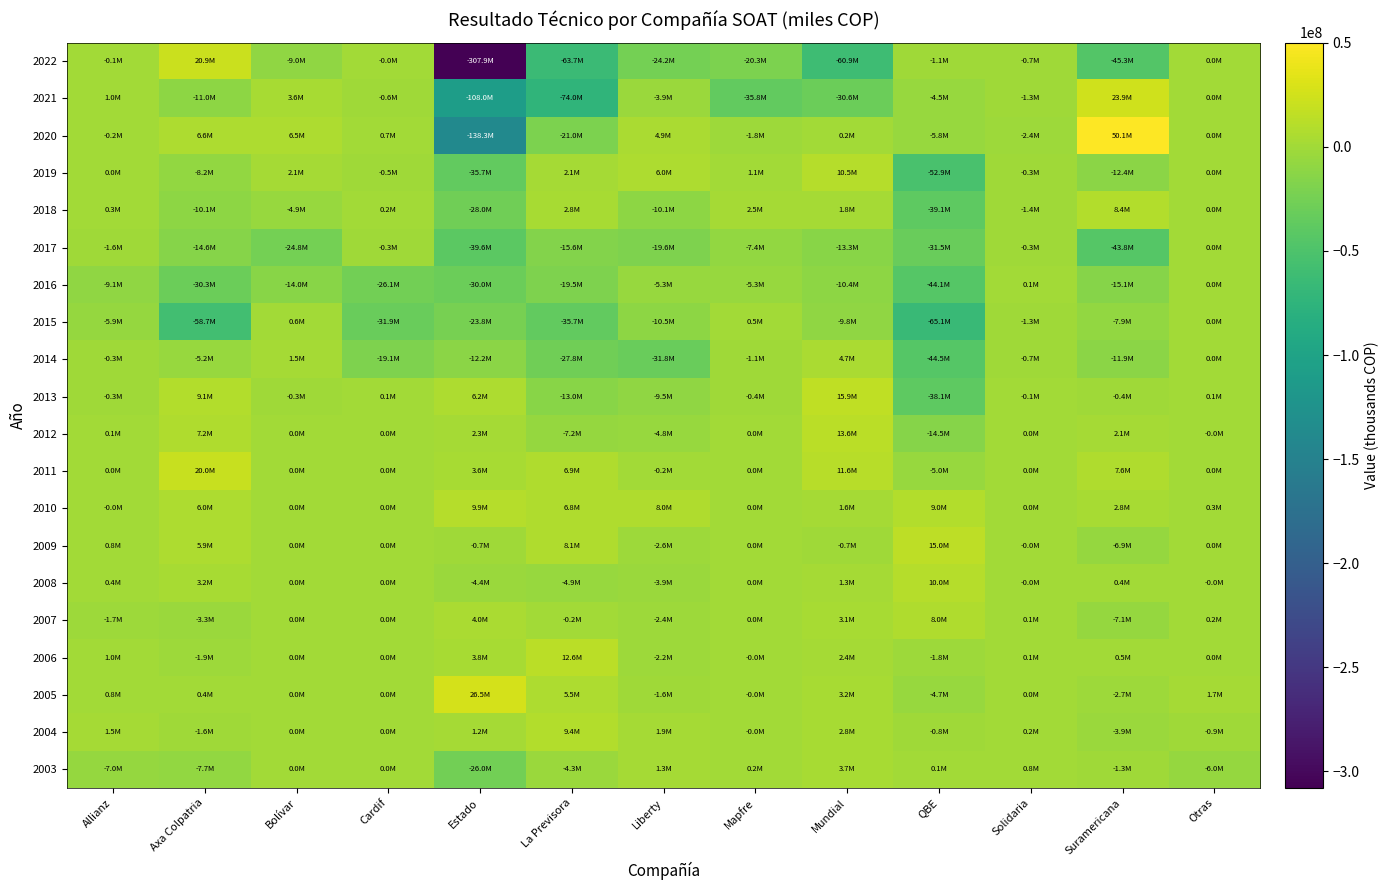

Reading left to right, what are all the values shown in this chart?

2003: Allianz=-7014255.7	Axa Colpatria=-7741402.4	Bolívar=0.0	Cardif=0.0	Estado=-25979213.6	La Previsora=-4344765.7	Liberty=1259893.1	Mapfre=197476.9	Mundial=3748372.2	QBE=116241.8	Solidaria=787838.6	Suramericana=-1325929.7	Otras=-6010754.6
2004: Allianz=1488988.6	Axa Colpatria=-1583225.2	Bolívar=0.0	Cardif=0.0	Estado=1225130.1	La Previsora=9397279.5	Liberty=1875521.8	Mapfre=-4194.3	Mundial=2812175.8	QBE=-824213.8	Solidaria=204522.5	Suramericana=-3927595.4	Otras=-896094.3
2005: Allianz=838845.6	Axa Colpatria=374018.1	Bolívar=0.0	Cardif=0.0	Estado=26490733.5	La Previsora=5508671.8	Liberty=-1592743.9	Mapfre=-1747.2	Mundial=3230056.5	QBE=-4697499.9	Solidaria=1720.1	Suramericana=-2703928.0	Otras=1657343.7
2006: Allianz=1015626.9	Axa Colpatria=-1878805.7	Bolívar=0.0	Cardif=0.0	Estado=3829801.9	La Previsora=12567885.8	Liberty=-2229883.3	Mapfre=-18687.9	Mundial=2350580.7	QBE=-1794549.3	Solidaria=121032.7	Suramericana=548310.3	Otras=46950.0
2007: Allianz=-1703719.1	Axa Colpatria=-3258325.6	Bolívar=0.0	Cardif=0.0	Estado=3996243.3	La Previsora=-209757.5	Liberty=-2394427.2	Mapfre=94.2	Mundial=3127410.2	QBE=7971199.0	Solidaria=61682.8	Suramericana=-7079476.3	Otras=174532.8
2008: Allianz=434615.9	Axa Colpatria=3185328.8	Bolívar=0.0	Cardif=0.0	Estado=-4370166.8	La Previsora=-4888199.4	Liberty=-3884653.8	Mapfre=200.0	Mundial=1305878.6	QBE=9989500.9	Solidaria=-154.4	Suramericana=362624.9	Otras=-11064.0
2009: Allianz=809929.2	Axa Colpatria=5889590.4	Bolívar=0.0	Cardif=0.0	Estado=-737967.6	La Previsora=8060099.5	Liberty=-2612178.8	Mapfre=0.0	Mundial=-696795.0	QBE=15007665.5	Solidaria=-207.8	Suramericana=-6877478.0	Otras=9923.7
2010: Allianz=-3764.7	Axa Colpatria=5994126.1	Bolívar=0.0	Cardif=0.0	Estado=9868872.2	La Previsora=6752061.8	Liberty=8010245.3	Mapfre=0.0	Mundial=1639062.3	QBE=8988085.0	Solidaria=0.0	Suramericana=2754040.3	Otras=323912.9
2011: Allianz=0.0	Axa Colpatria=20027278.3	Bolívar=0.0	Cardif=0.0	Estado=3557910.0	La Previsora=6936096.9	Liberty=-243971.6	Mapfre=1500.0	Mundial=11596278.0	QBE=-5035315.0	Solidaria=1418.8	Suramericana=7596258.7	Otras=300.5
2012: Allianz=63607.8	Axa Colpatria=7229286.1	Bolívar=0.0	Cardif=0.0	Estado=2289217.4	La Previsora=-7160874.9	Liberty=-4769597.3	Mapfre=5303.4	Mundial=13613340.1	QBE=-14456216.4	Solidaria=0.0	Suramericana=2124247.6	Otras=-1640.5
2013: Allianz=-265279.0	Axa Colpatria=9055950.3	Bolívar=-297633.9	Cardif=120002.9	Estado=6155842.4	La Previsora=-13006726.8	Liberty=-9504287.8	Mapfre=-418166.1	Mundial=15878393.9	QBE=-38092205.8	Solidaria=-145521.0	Suramericana=-407269.2	Otras=83989.8
2014: Allianz=-314229.8	Axa Colpatria=-5153415.8	Bolívar=1519986.1	Cardif=-19061854.5	Estado=-12199936.2	La Previsora=-27801509.7	Liberty=-31842231.4	Mapfre=-1051037.4	Mundial=4719499.6	QBE=-44535018.2	Solidaria=-742865.9	Suramericana=-11875167.2	Otras=0.0
2015: Allianz=-5928799.4	Axa Colpatria=-58709950.8	Bolívar=553094.8	Cardif=-31865048.7	Estado=-23782231.1	La Previsora=-35744566.8	Liberty=-10451072.5	Mapfre=479293.1	Mundial=-9837133.9	QBE=-65107787.8	Solidaria=-1343455.9	Suramericana=-7947672.7	Otras=0.0
2016: Allianz=-9128333.2	Axa Colpatria=-30340752.5	Bolívar=-13966916.4	Cardif=-26123802.2	Estado=-30020566.7	La Previsora=-19500093.5	Liberty=-5272950.3	Mapfre=-5279909.0	Mundial=-10383051.9	QBE=-44083047.1	Solidaria=107148.5	Suramericana=-15133179.3	Otras=0.0
2017: Allianz=-1572617.5	Axa Colpatria=-14576972.1	Bolívar=-24753514.4	Cardif=-345586.6	Estado=-39556272.5	La Previsora=-15640091.7	Liberty=-19615281.6	Mapfre=-7387261.0	Mundial=-13341157.2	QBE=-31491769.7	Solidaria=-287414.4	Suramericana=-43839276.5	Otras=0.0
2018: Allianz=326314.2	Axa Colpatria=-10092275.6	Bolívar=-4930185.8	Cardif=183312.4	Estado=-28017492.1	La Previsora=2798981.4	Liberty=-10078535.3	Mapfre=2494238.0	Mundial=1751512.7	QBE=-39119389.6	Solidaria=-1443446.3	Suramericana=8435277.9	Otras=0.0
2019: Allianz=48427.5	Axa Colpatria=-8212917.3	Bolívar=2104481.5	Cardif=-541498.0	Estado=-35698719.0	La Previsora=2117075.8	Liberty=5979983.6	Mapfre=1141186.9	Mundial=10531969.6	QBE=-52932236.0	Solidaria=-291025.6	Suramericana=-12434419.4	Otras=0.0
2020: Allianz=-233193.8	Axa Colpatria=6640497.7	Bolívar=6455761.3	Cardif=732810.4	Estado=-138307969.7	La Previsora=-21000197.4	Liberty=4910353.4	Mapfre=-1756113.0	Mundial=222963.6	QBE=-5788000.2	Solidaria=-2364899.9	Suramericana=50096764.6	Otras=0.0
2021: Allianz=1042527.7	Axa Colpatria=-10988222.7	Bolívar=3566112.9	Cardif=-639438.7	Estado=-108047182.5	La Previsora=-73962967.5	Liberty=-3901570.0	Mapfre=-35805490.6	Mundial=-30556647.9	QBE=-4479655.2	Solidaria=-1324131.5	Suramericana=23886848.8	Otras=0.0
2022: Allianz=-57780.9	Axa Colpatria=20878420.2	Bolívar=-9030079.5	Cardif=-48241.9	Estado=-307937281.3	La Previsora=-63685187.1	Liberty=-24237777.9	Mapfre=-20259923.3	Mundial=-60900932.2	QBE=-1072980.6	Solidaria=-723209.6	Suramericana=-45318755.8	Otras=0.0